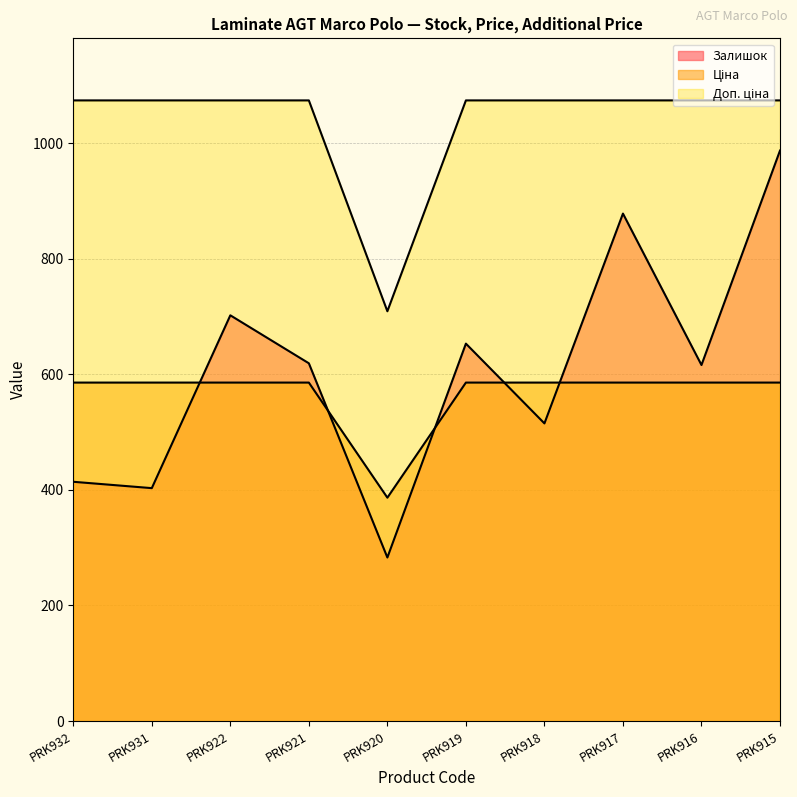

True or false: Ціна has a value of 1853.3 at PRK915.

False